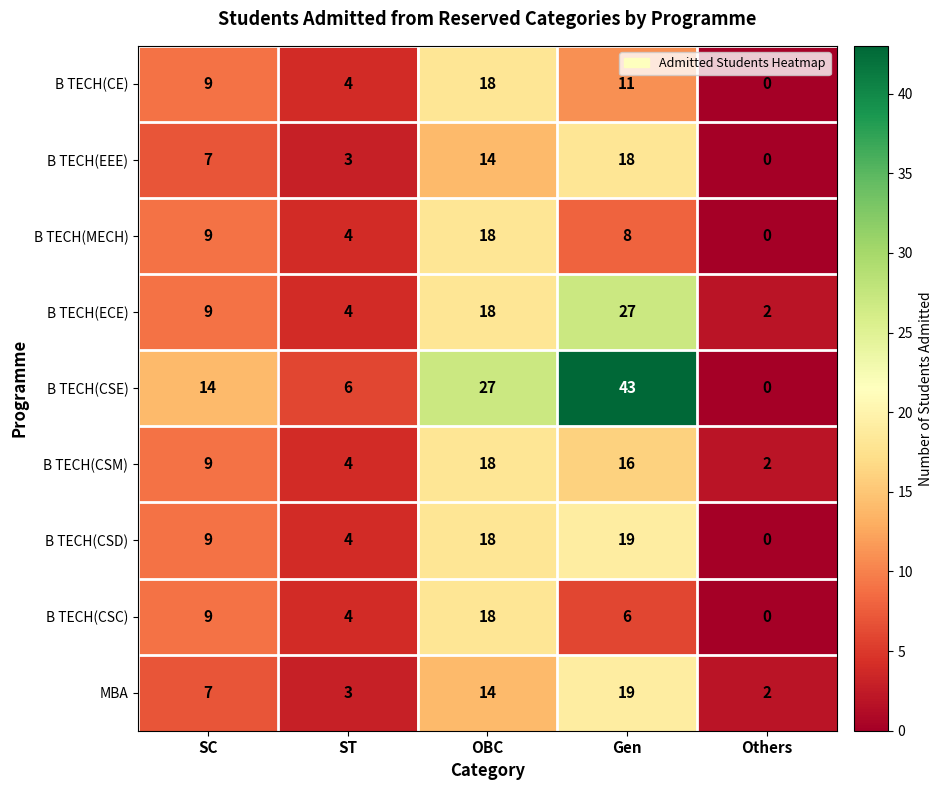

Rank the categories by B TECH(EEE) value from highest to lowest.

Gen, OBC, SC, ST, Others